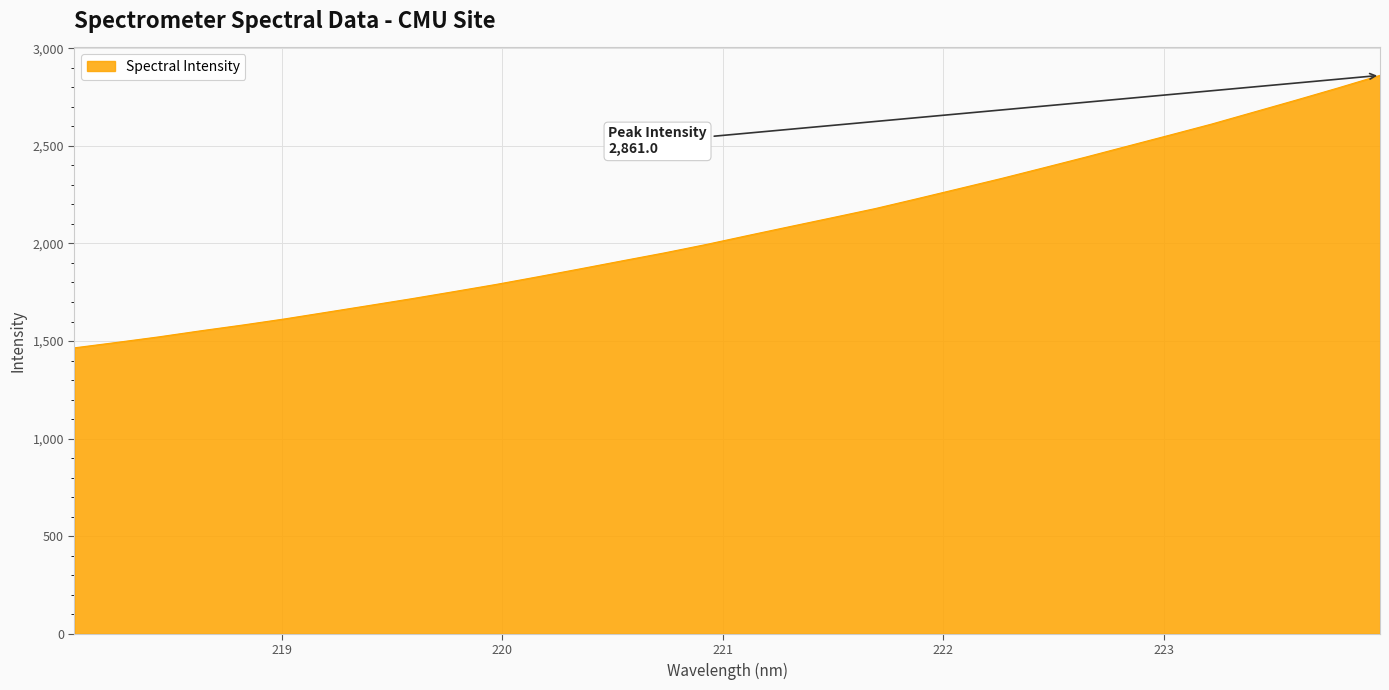

What is the greatest value displayed?

2861.0